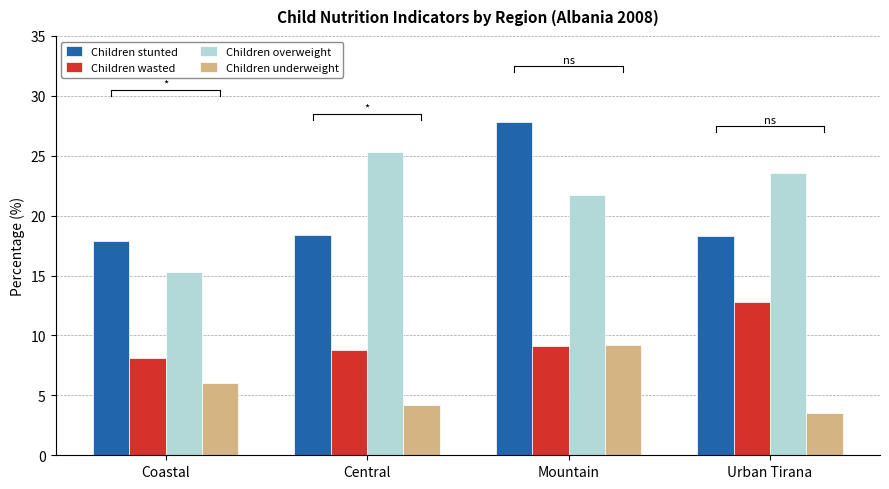

Is it true that Children underweight equals 6.0 at Coastal?

True